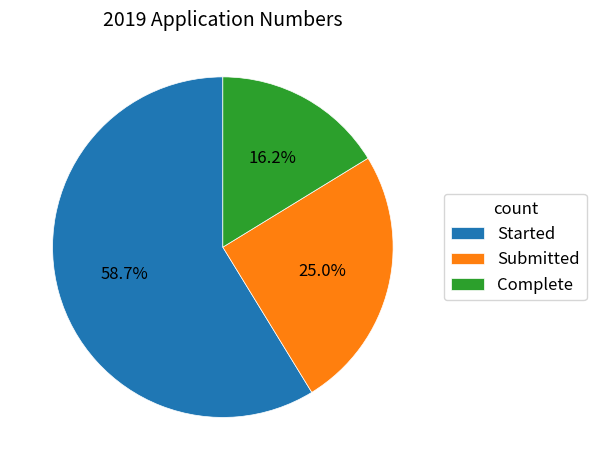

Rank the categories by value from lowest to highest.

Complete, Submitted, Started